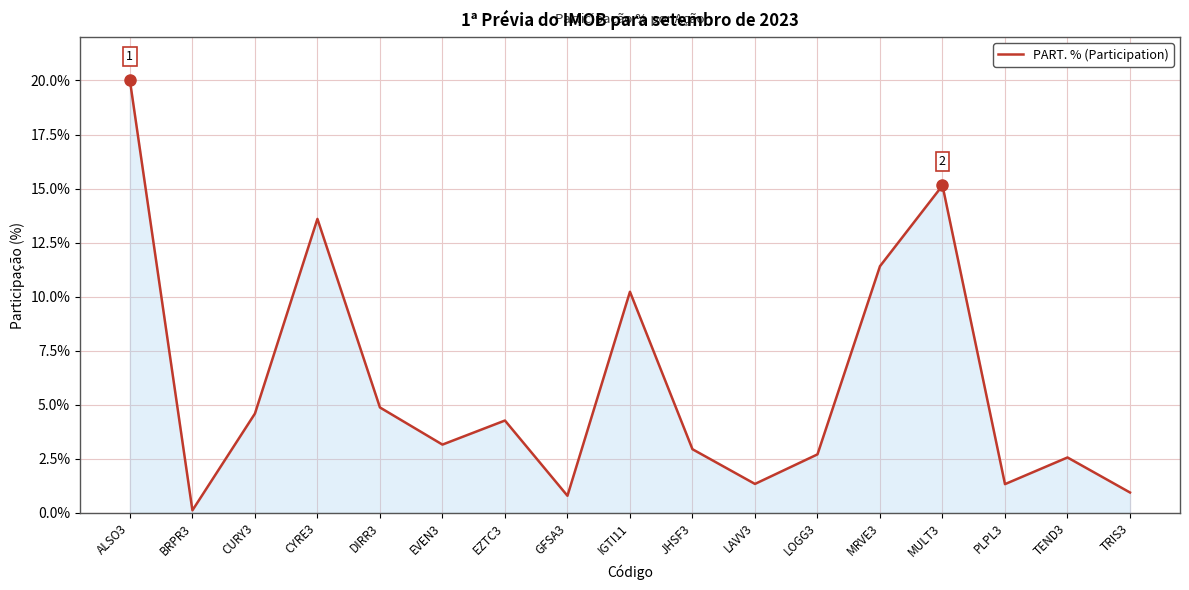

Between BRPR3 and GFSA3, which is larger?

GFSA3